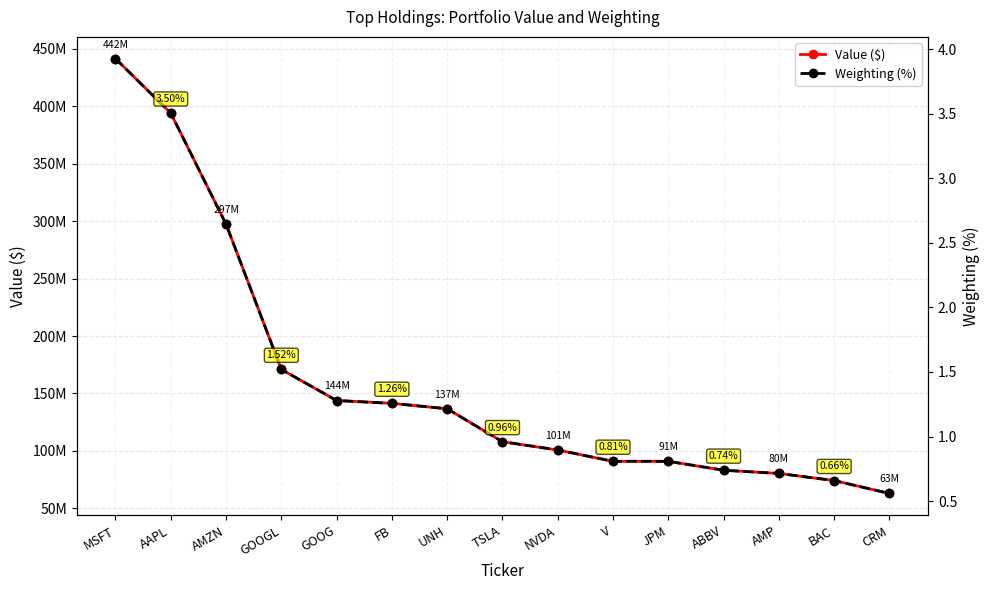

At NVDA, list the series in order from largest to smallest.

Value ($), Weighting (%)